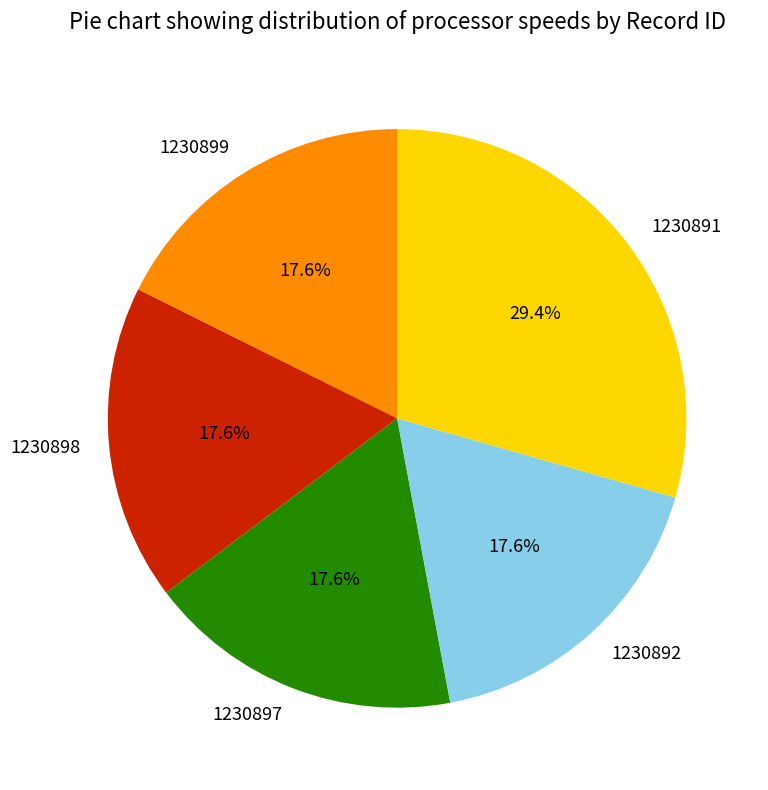

Count the number of slices in the pie.

5